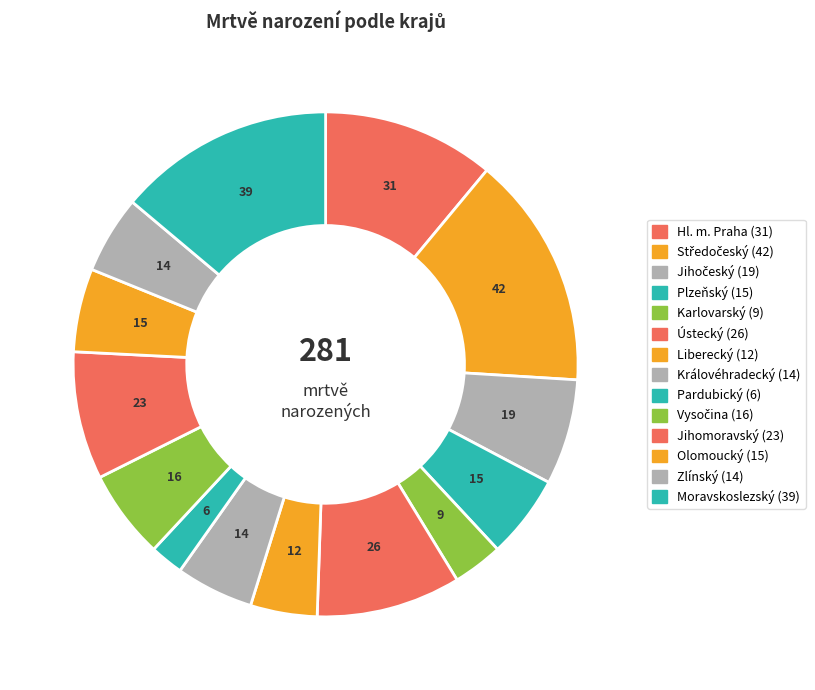

What percentage do Karlovarský and Pardubický together represent?

5.3%